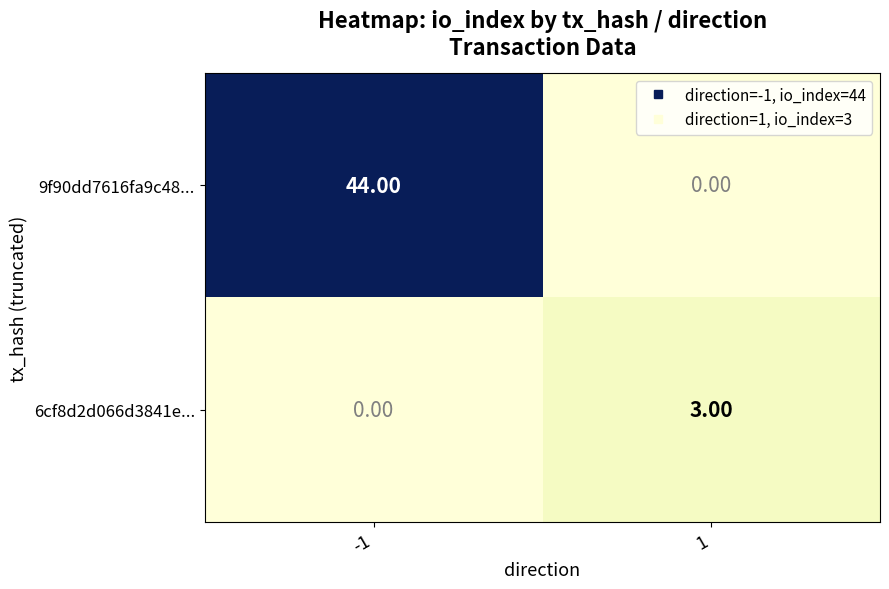

How many data points does each series have?

2